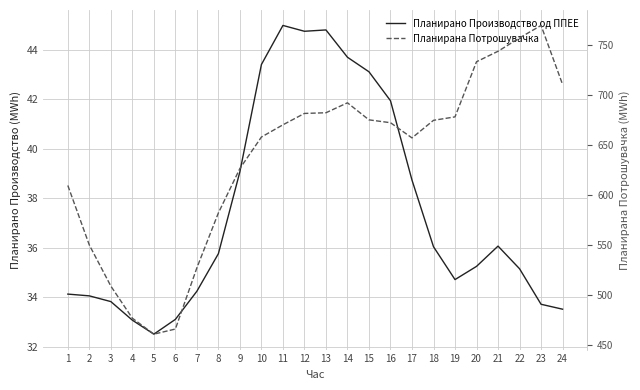

Reading left to right, extract all data points from this chart.

Планирано Производство од ППЕЕ: 34.1	34.1	33.8	33.1	32.5	33.1	34.2	35.8	39.1	43.4	45.0	44.7	44.8	43.7	43.1	41.9	38.7	36.0	34.7	35.3	36.1	35.2	33.7	33.5
Планирана Потрошувачка: 609.5	550.1	509.2	477.1	461.3	466.4	527.4	582.2	626.5	657.8	670.0	681.4	682.1	692.0	675.0	672.1	657.0	674.5	678.0	732.9	743.4	756.7	769.1	710.3